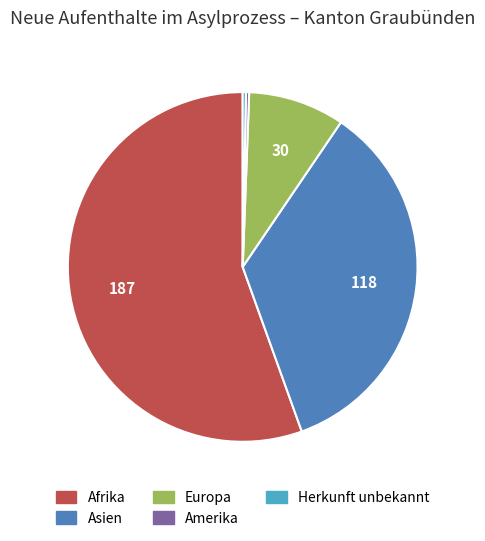

Is there a majority slice in this chart?

Yes